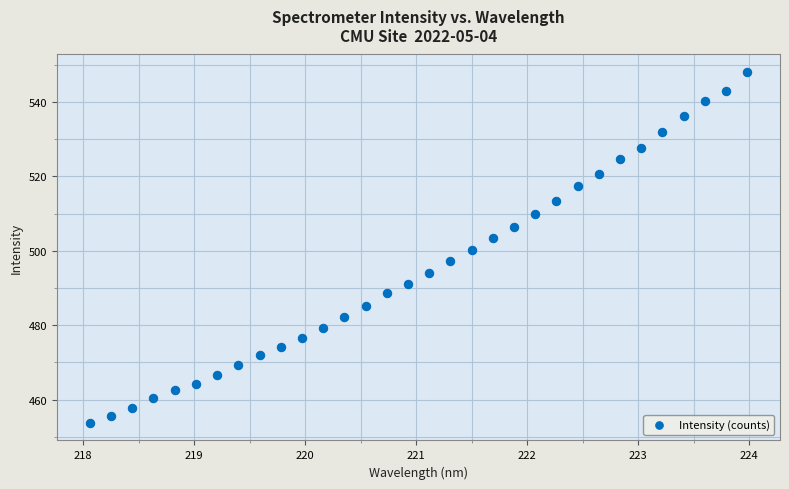

What is the range of Y values (max minus min)?

94.3